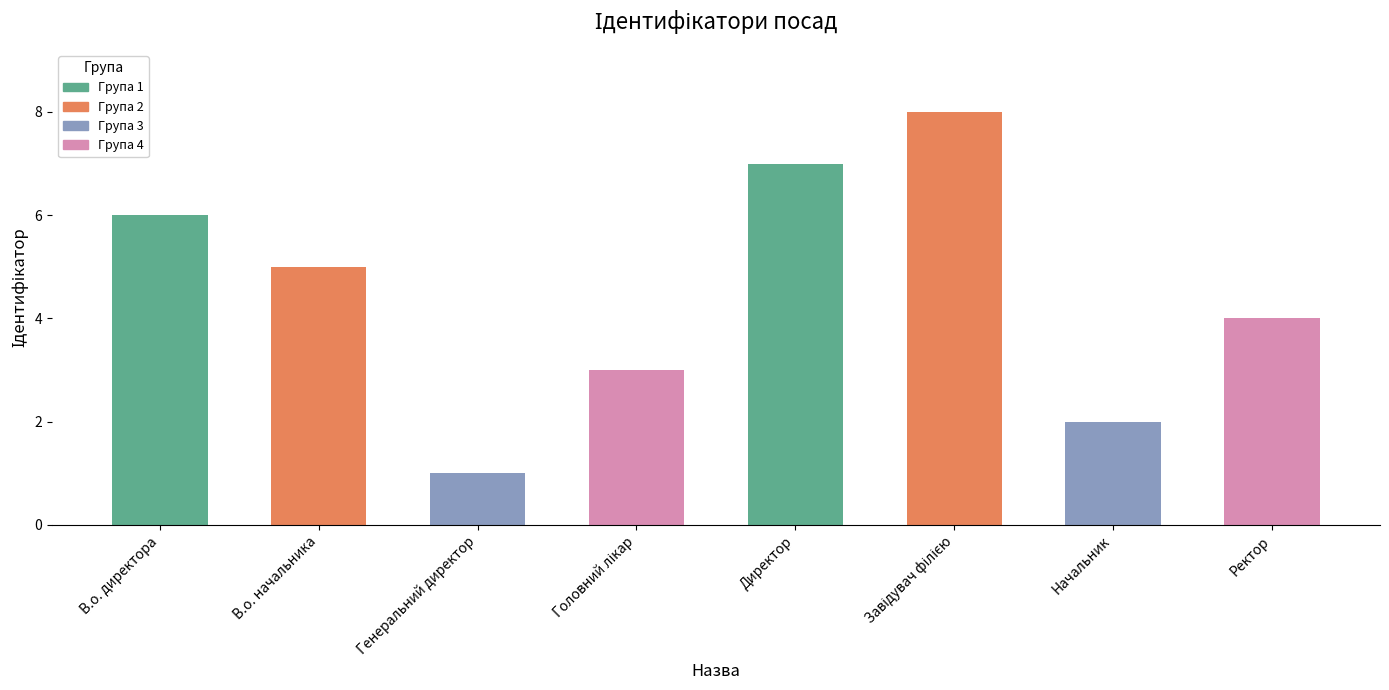

The chart shows a value of 1 at Ректор. True or false?

False